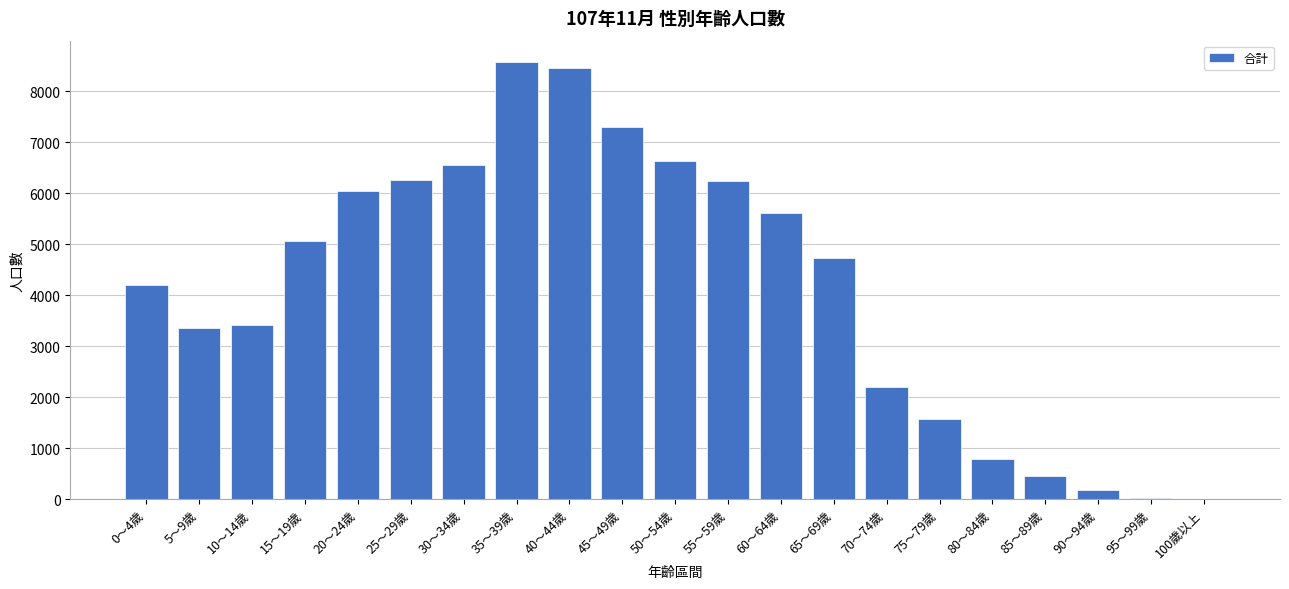

Approximately how many times larger is the value at 70～74歲 compared to 40～44歲?

0.3